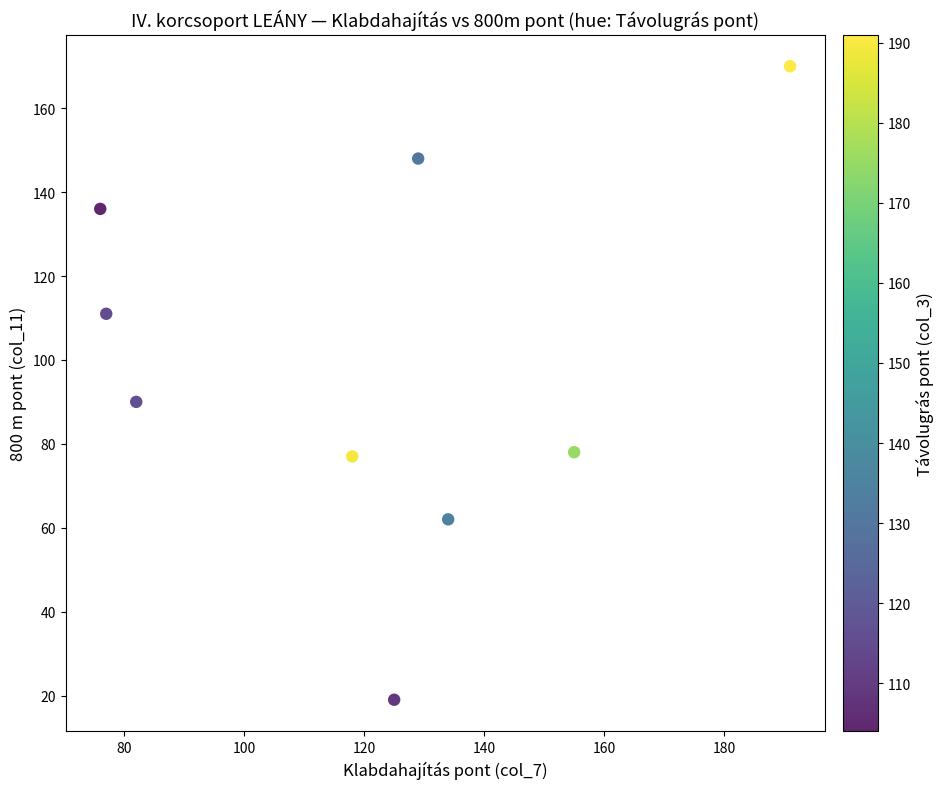

What Y value in the scatter plot is closest to 94?

90